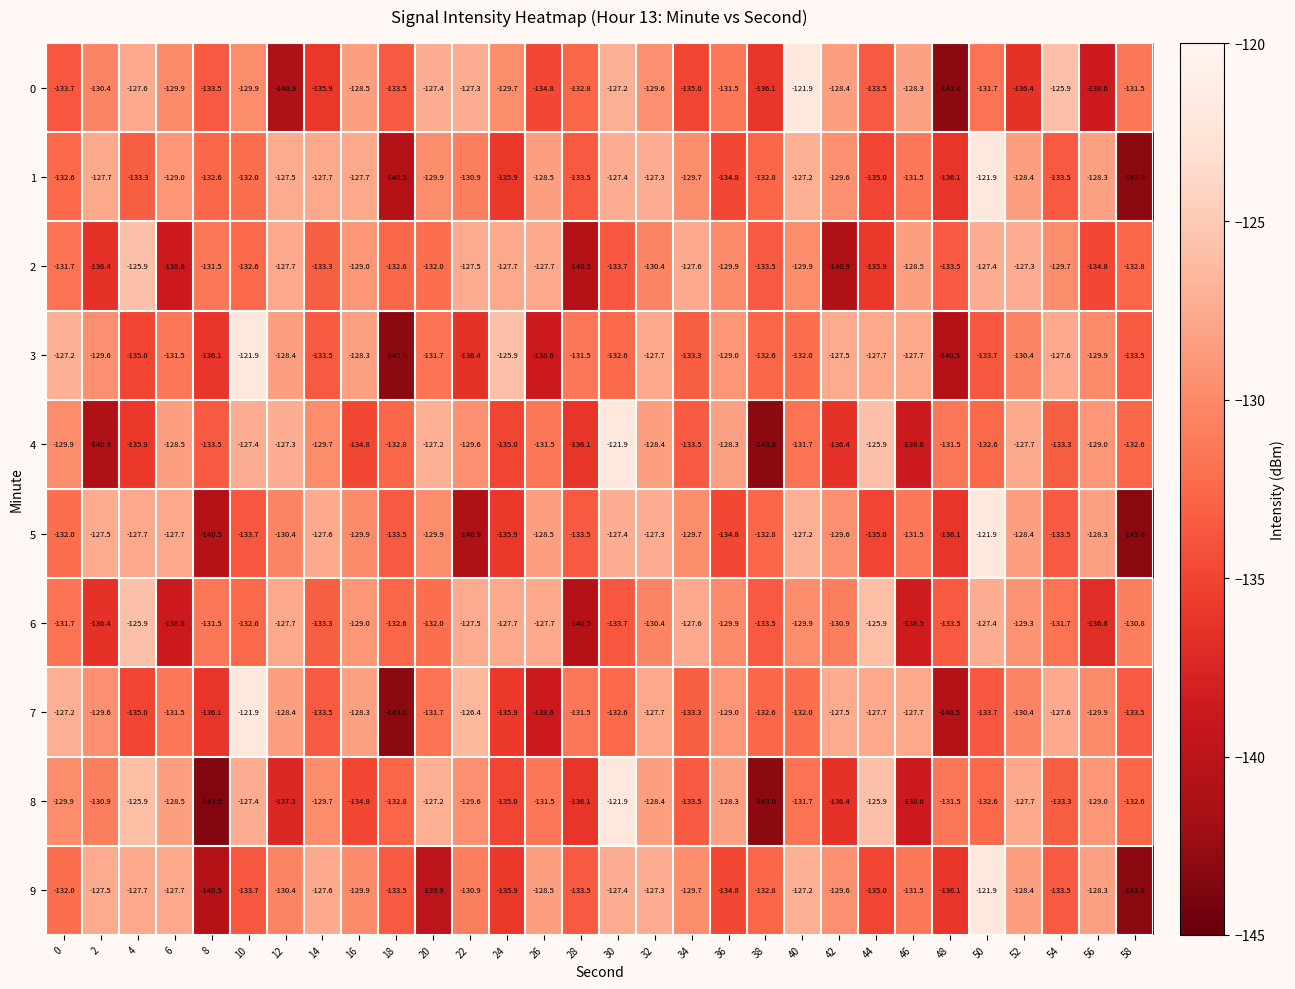

What is the total value across all series at 16?

-1300.2